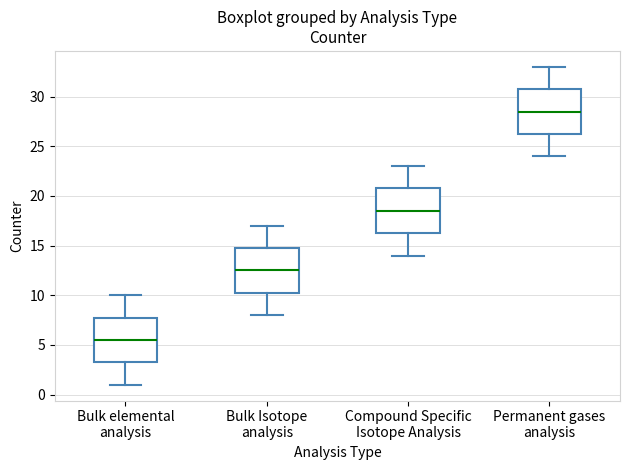

Which box has the lowest median line?

Bulk elemental analysis